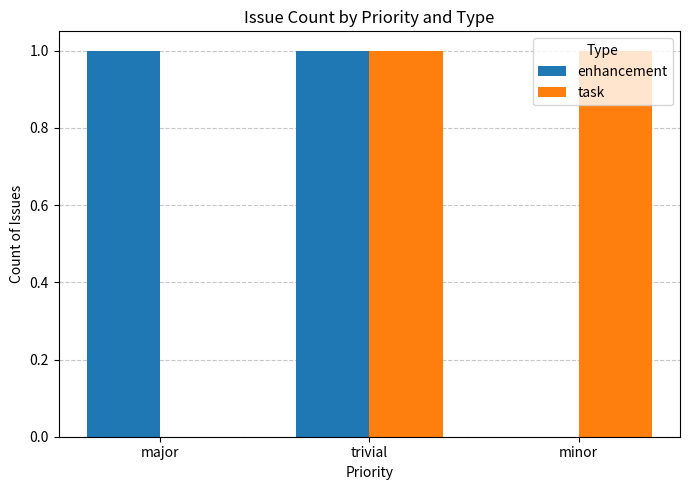

True or false: enhancement has a value of 0 at minor.

True